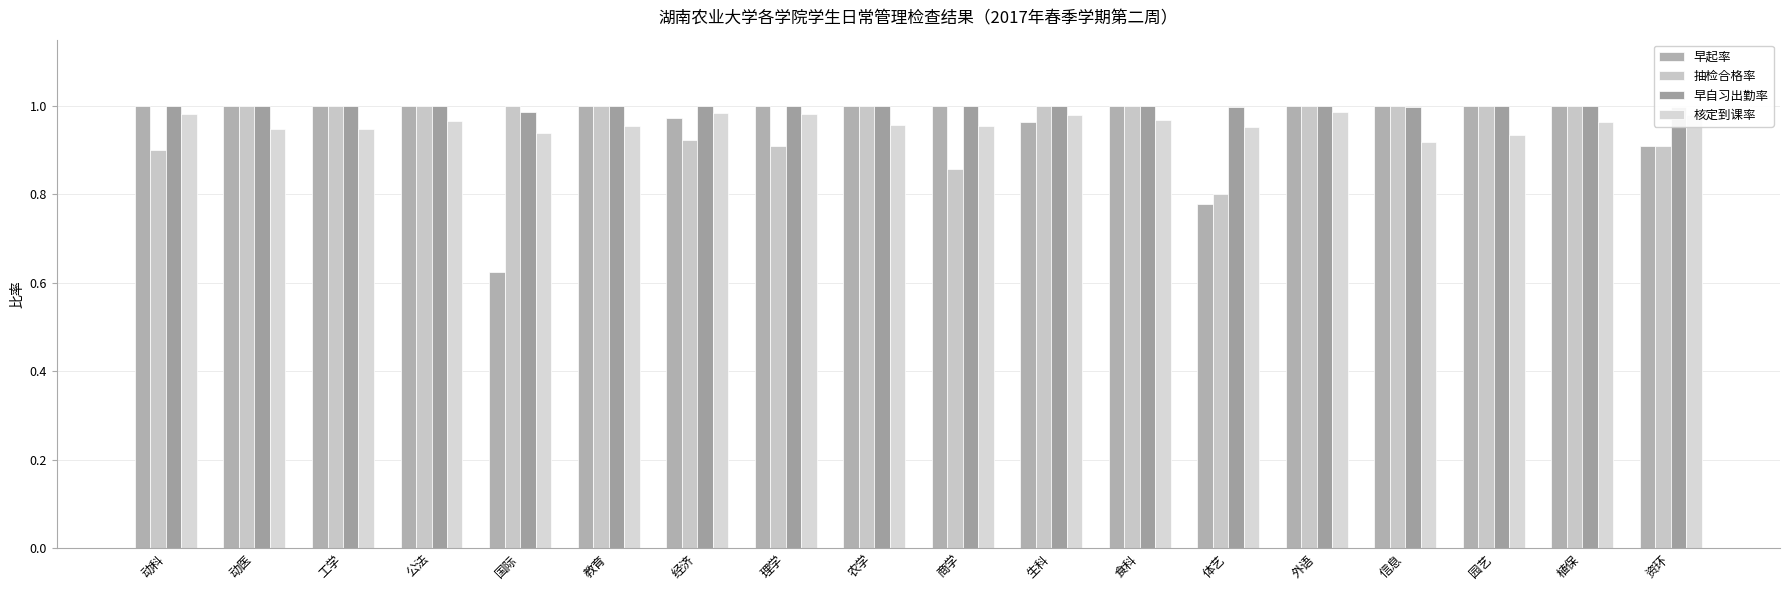

How many distinct data groups are displayed?

4